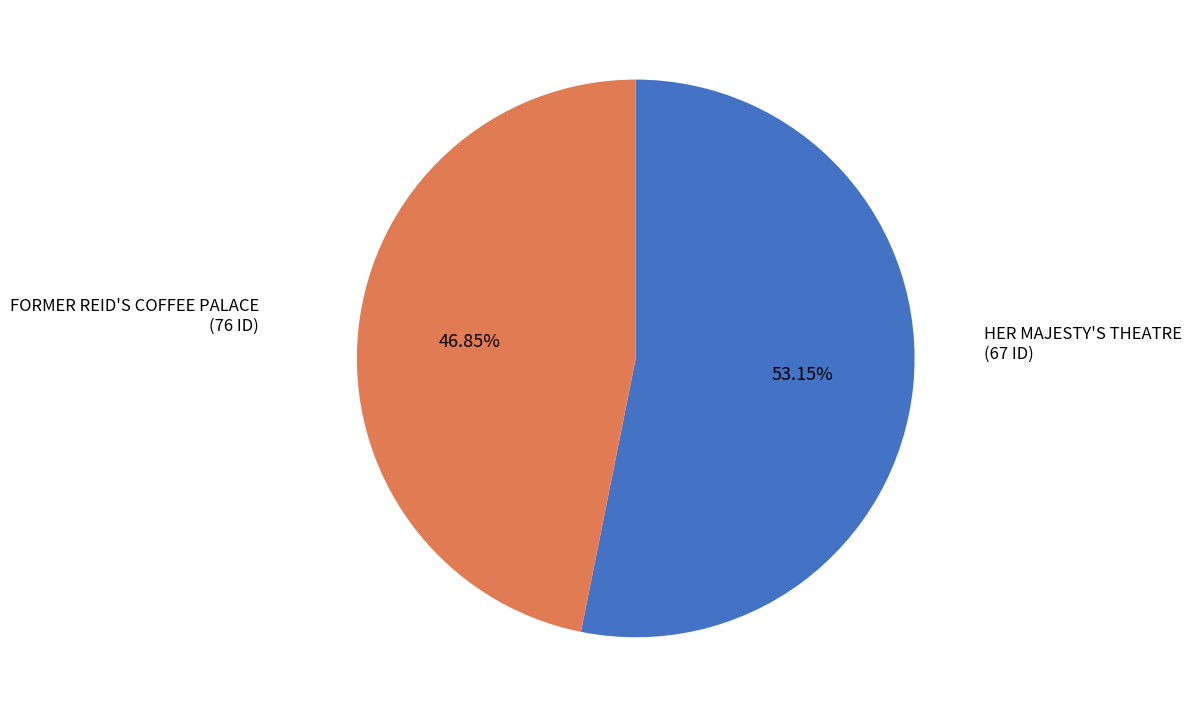

What percentage do FORMER REID'S COFFEE PALACE and HER MAJESTY'S THEATRE together represent?

100.0%